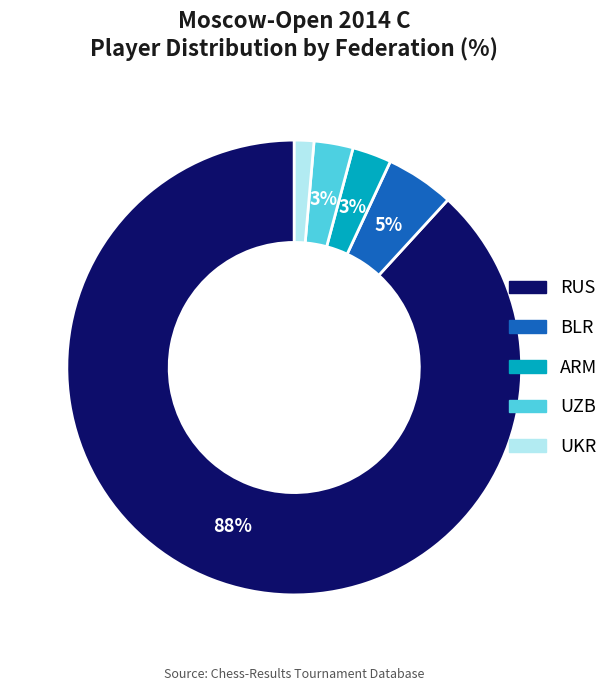

Is it true that ARM is 3% of the pie?

True